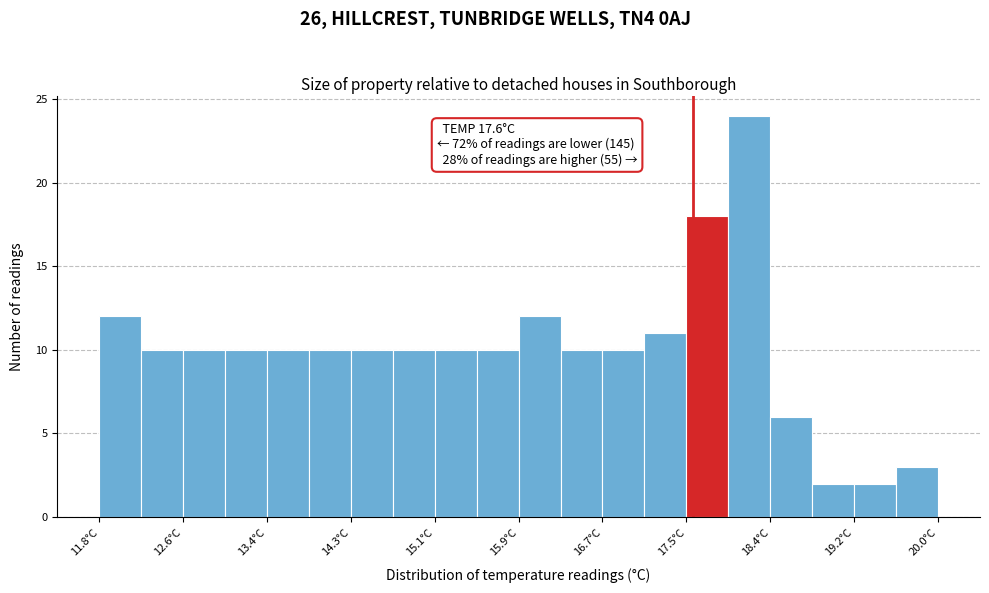

Over which range of the x-axis is the bar tallest?

17.95 to 18.36